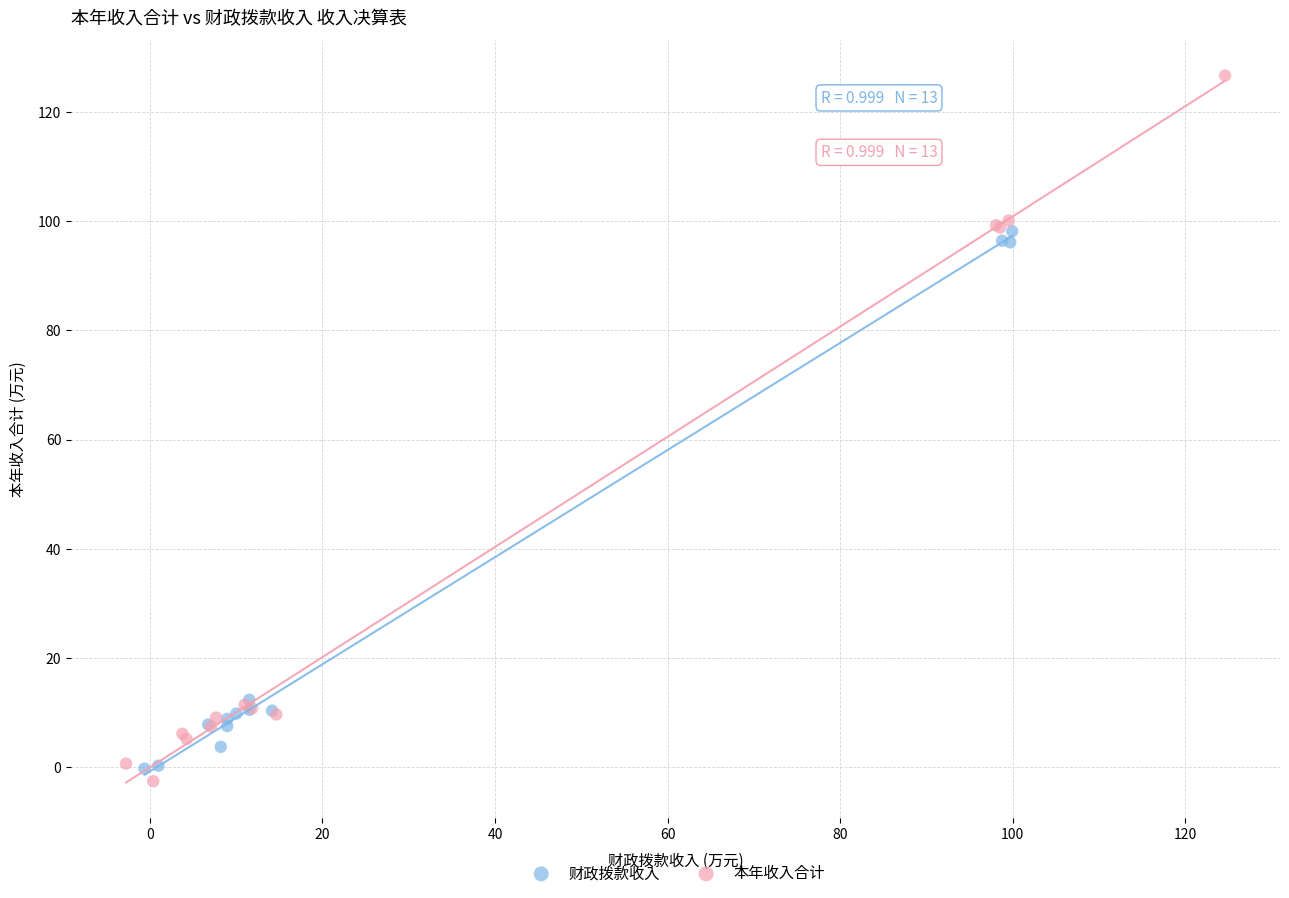

Which series has the largest Y range (max minus min)?

本年收入合计